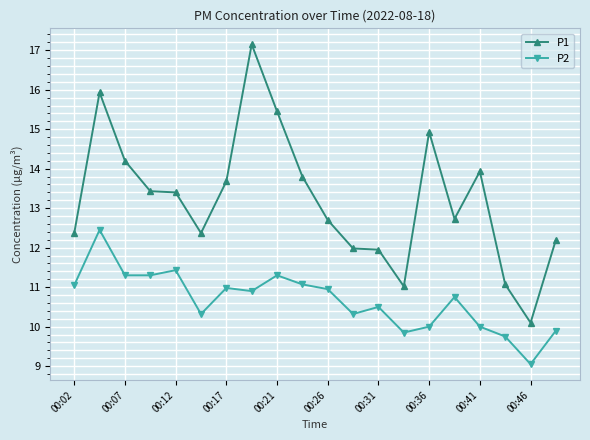

Which series has the largest range (max minus min)?

P1